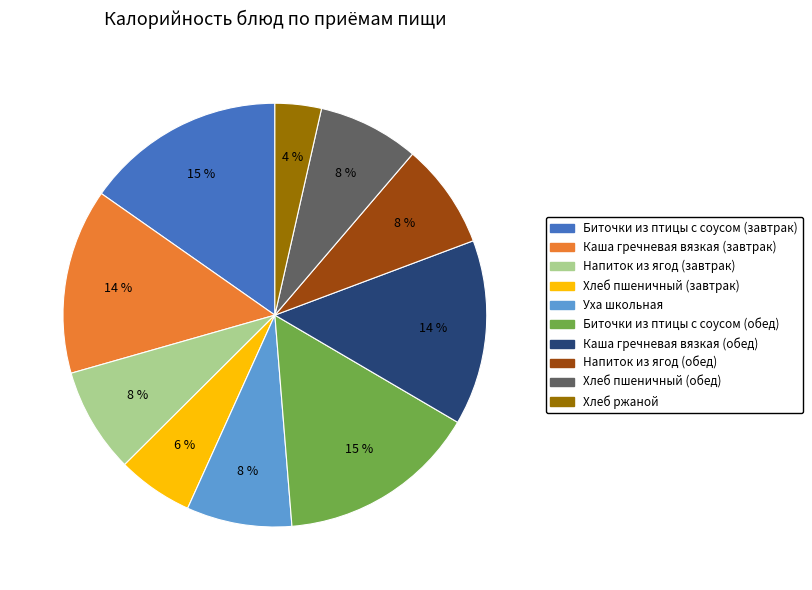

Which has a higher value, Уха школьная or Хлеб ржаной?

Уха школьная